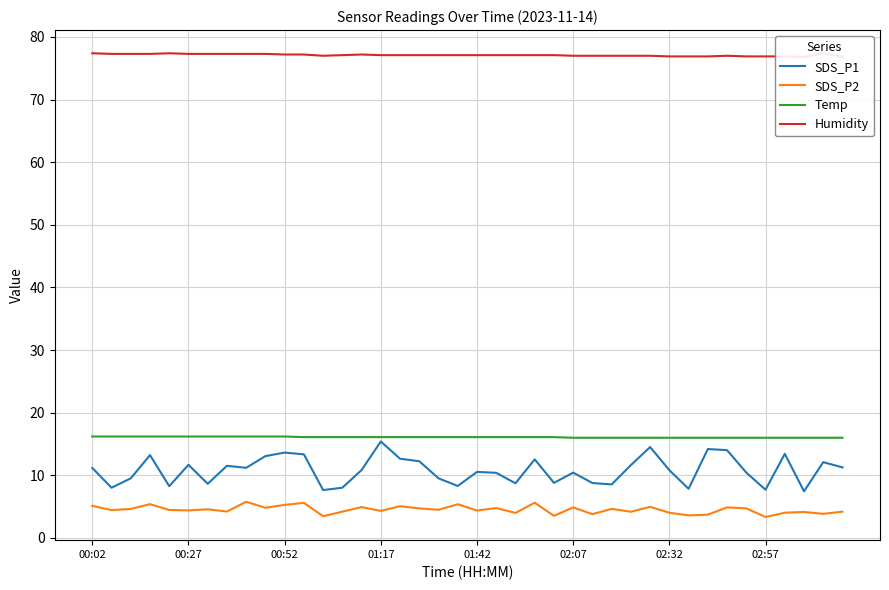

What are all the series names shown in the legend?

SDS_P1, SDS_P2, Temp, Humidity